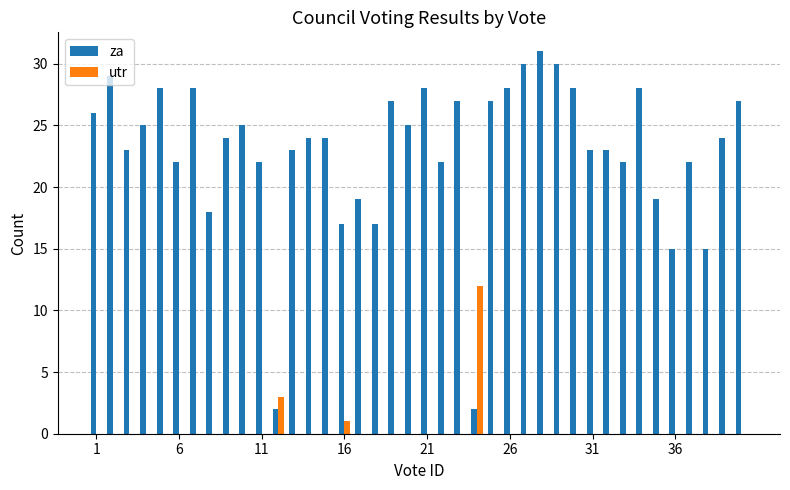

Which series has the largest total across all categories?

za